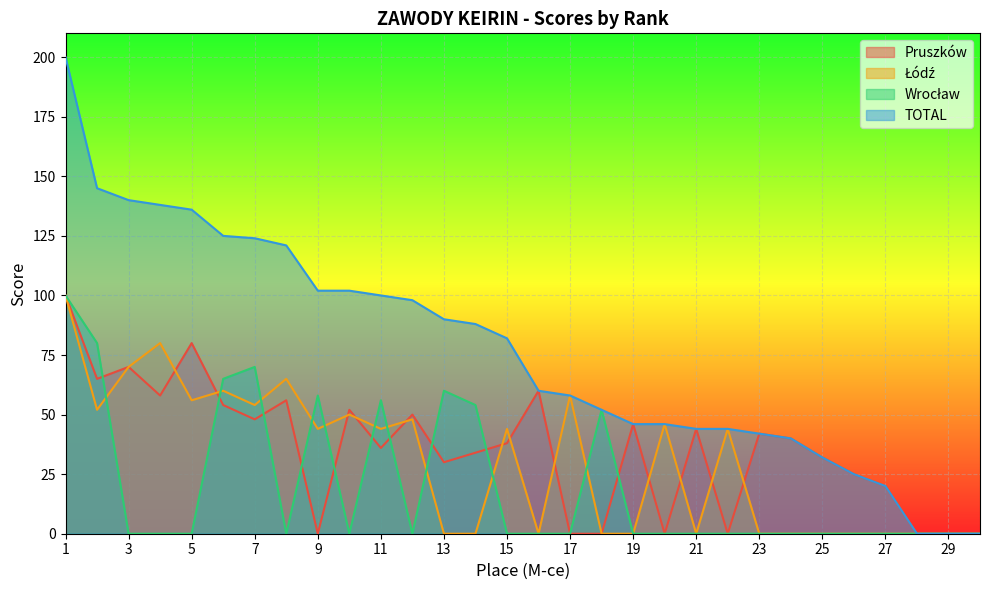

List the series in order of their peak value, highest first.

TOTAL, Pruszków, Łódź, Wrocław